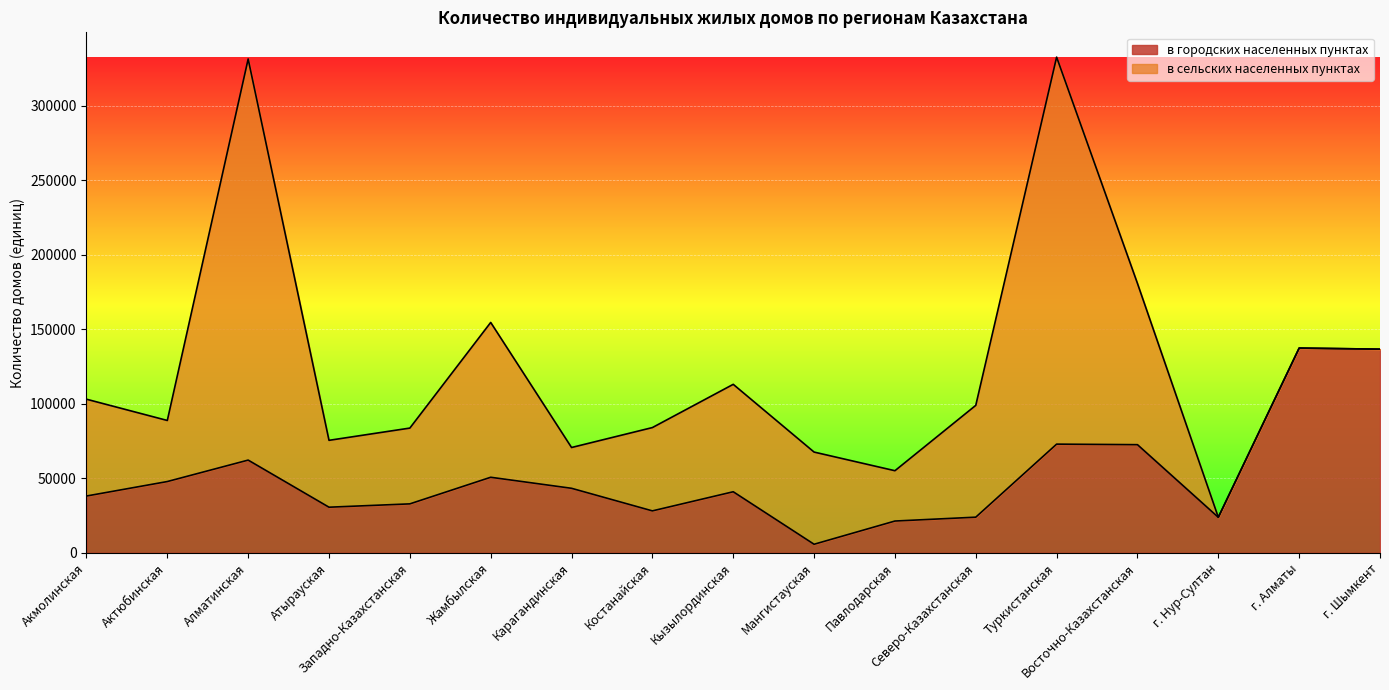

Does the chart display data point markers on the line(s)?

No